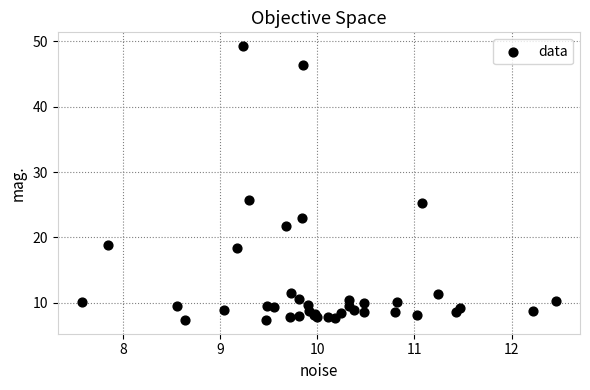

What Y value in the scatter plot is closest to 28?

25.7